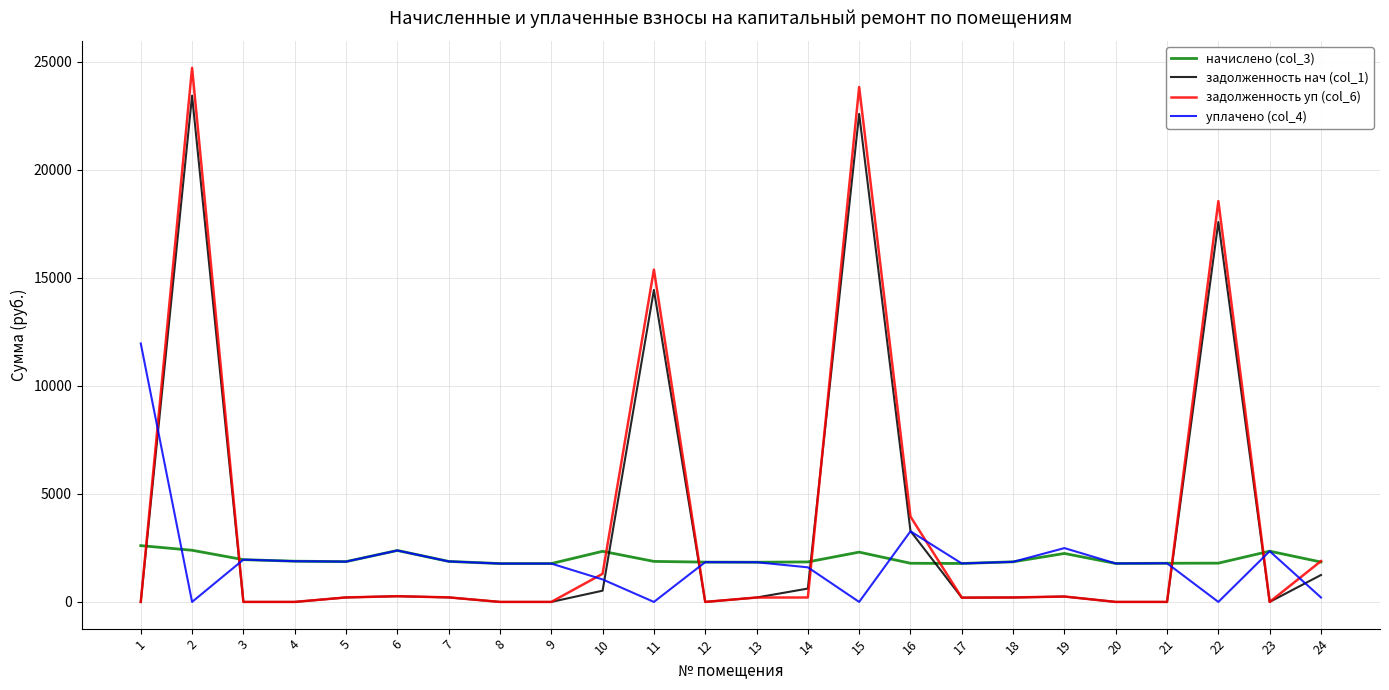

Is the value of задолженность нач (col_1) at 9 greater than the value of уплачено (col_4) at 16?

No